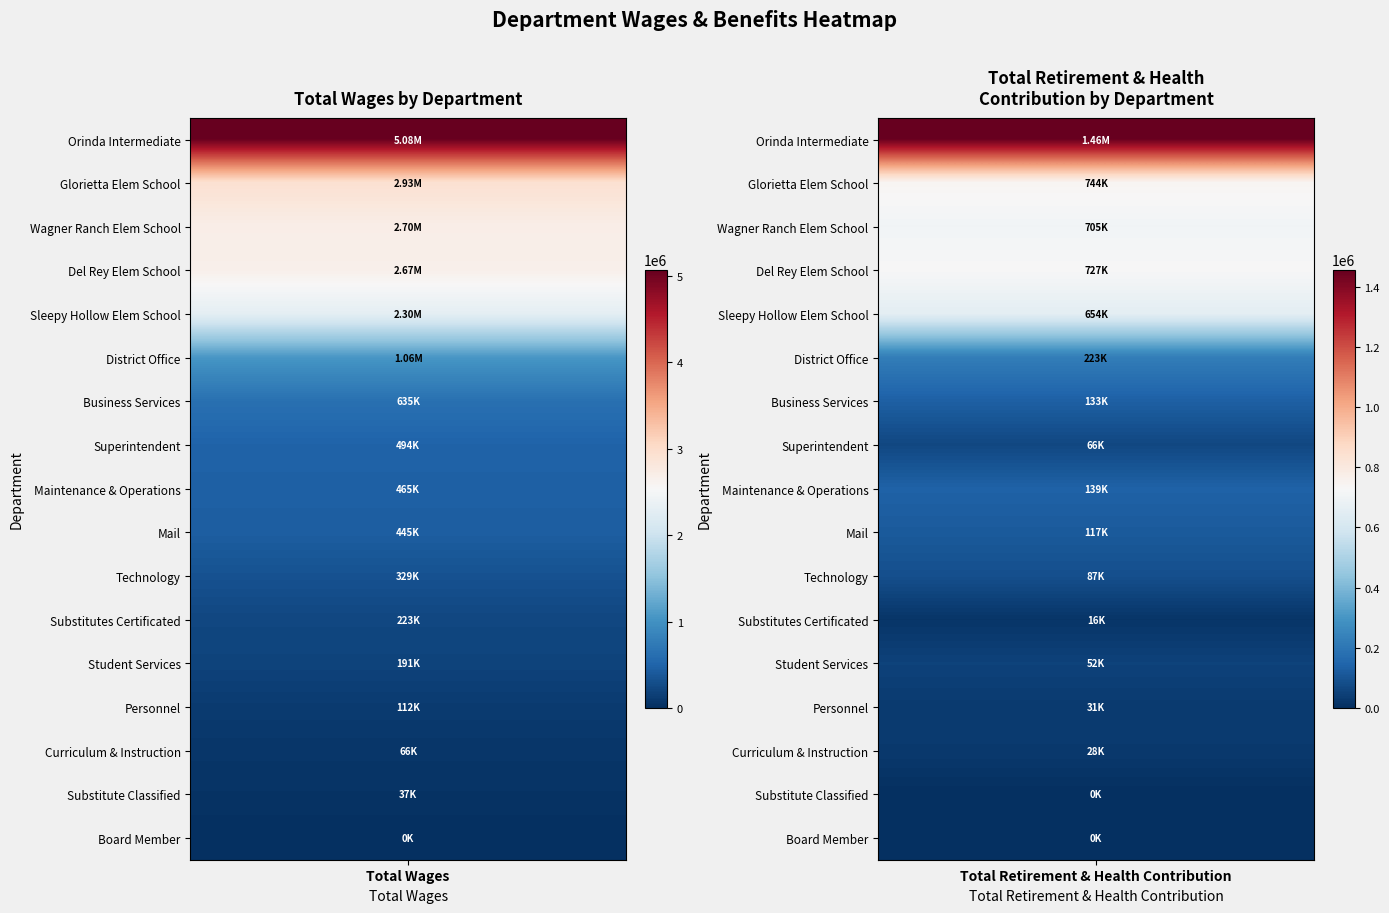

What is the difference between the maximum and minimum values in the Glorietta Elem School series?

2189314